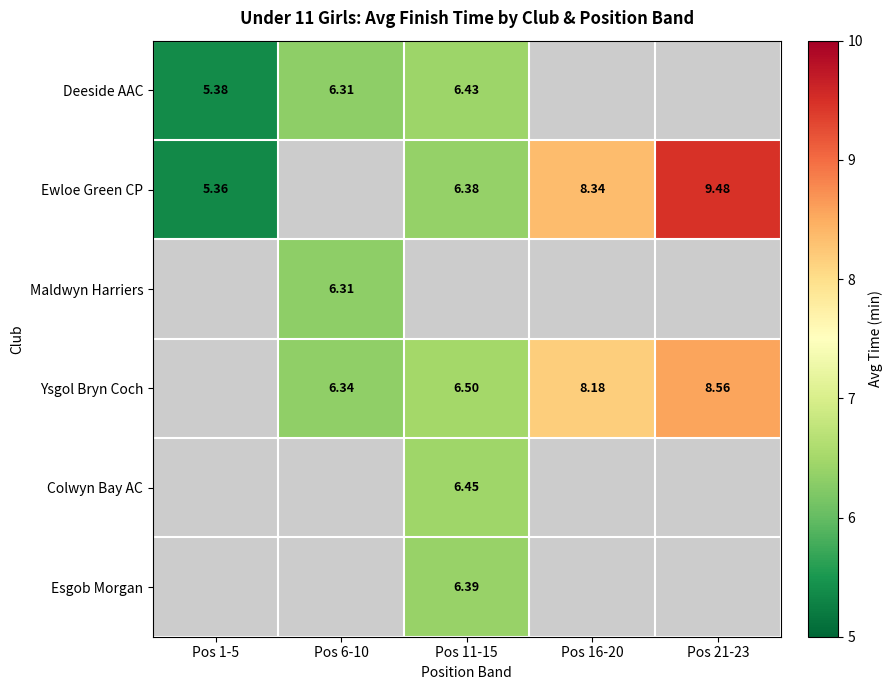

Where is Deeside AAC nearest to the value 5?

Pos 1-5